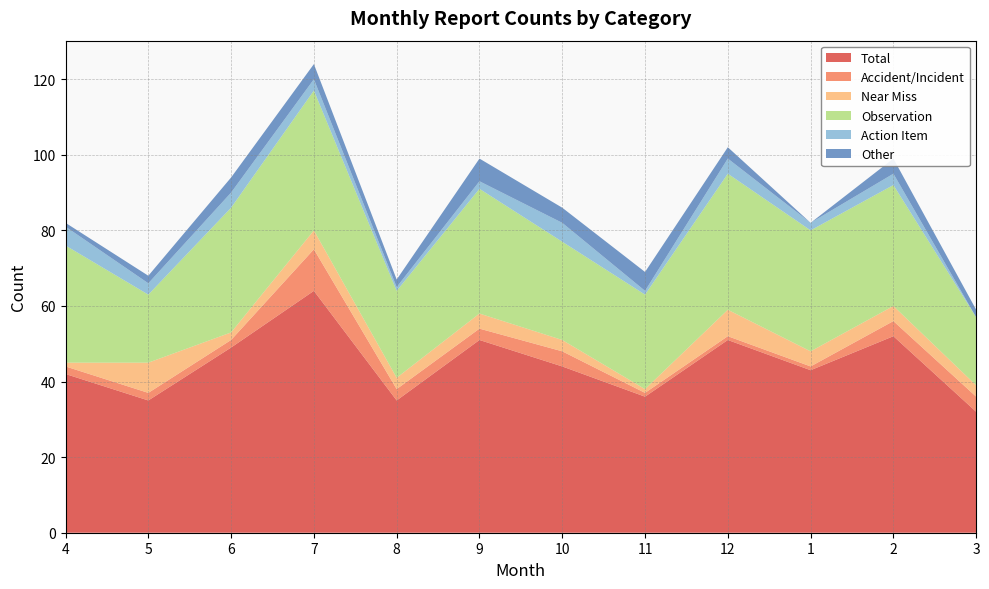

Reading right to left, list all the values displayed in this chart.

Total: 3=32	2=52	1=43	12=51	11=36	10=44	9=51	8=35	7=64	6=49	5=35	4=42
Accident/Incident: 3=4	2=4	1=1	12=1	11=1	10=4	9=3	8=3	7=11	6=2	5=2	4=2
Near Miss: 3=3	2=4	1=4	12=7	11=1	10=3	9=4	8=3	7=5	6=2	5=8	4=1
Observation: 3=18	2=32	1=32	12=36	11=25	10=26	9=33	8=23	7=37	6=33	5=18	4=31
Action Item: 3=0	2=3	1=2	12=4	11=1	10=5	9=2	8=1	7=3	6=4	5=3	4=5
Other: 3=2	2=4	1=0	12=3	11=5	10=4	9=6	8=2	7=4	6=4	5=2	4=1